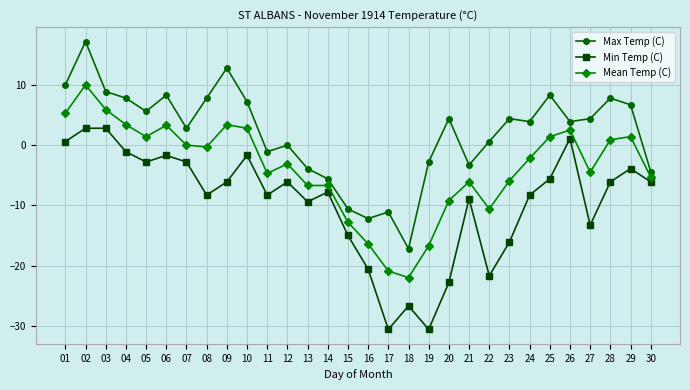

True or false: Mean Temp (C) and Min Temp (C) intersect in this chart.

False